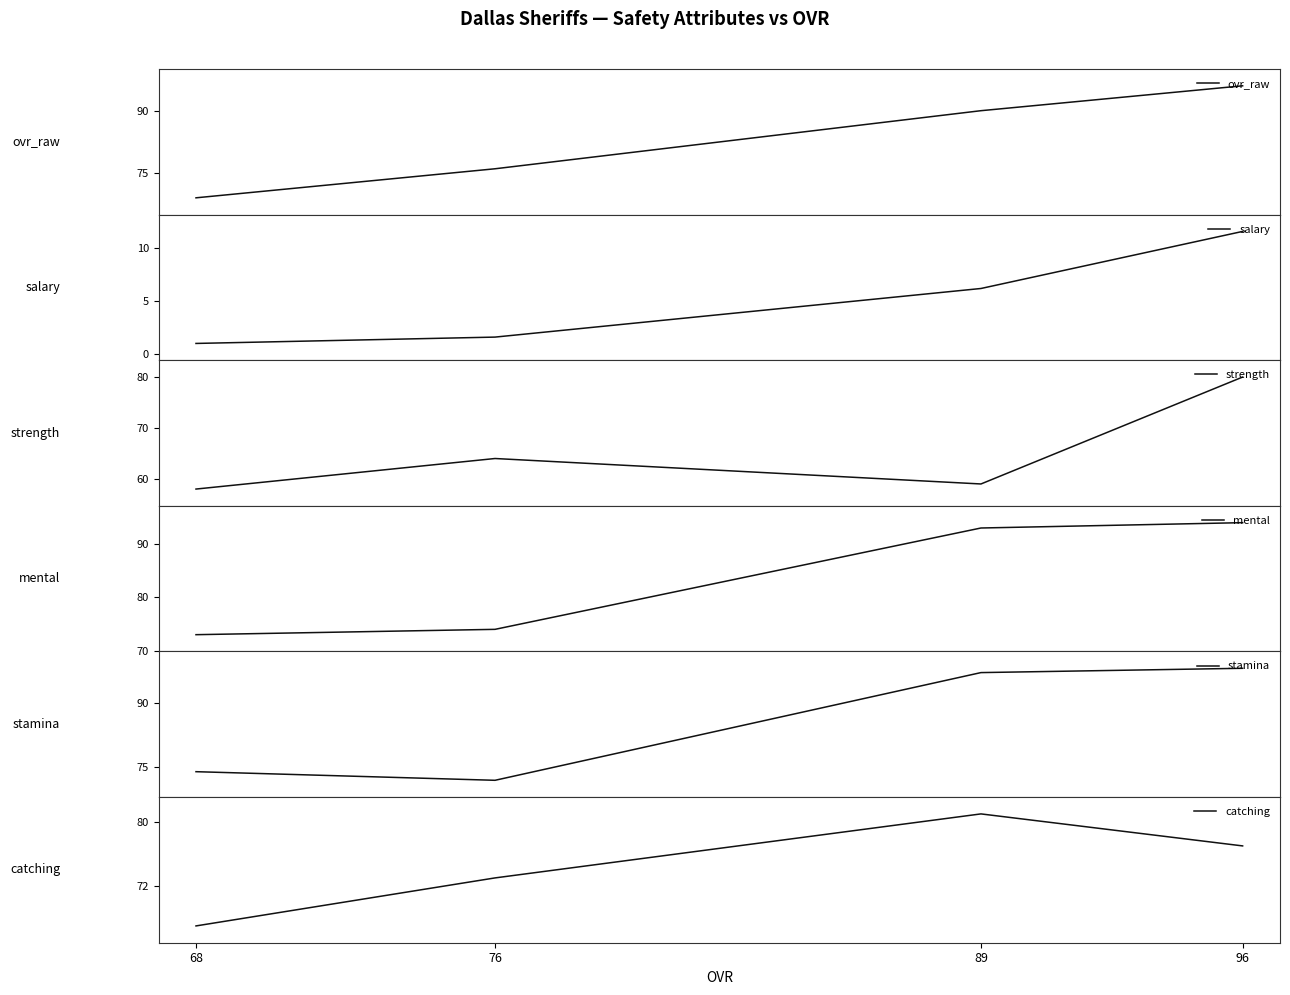

Reading right to left, transcribe all the data shown in this chart.

ovr_raw: 68=69.0	76=76.0	89=90.0	96=96.0
salary: 68=1.0	76=1.6	89=6.2	96=11.6
strength: 68=58.0	76=64.0	89=59.0	96=80.0
mental: 68=73.0	76=74.0	89=93.0	96=94.0
stamina: 68=74.0	76=72.0	89=97.0	96=98.0
catching: 68=67.0	76=73.0	89=81.0	96=77.0